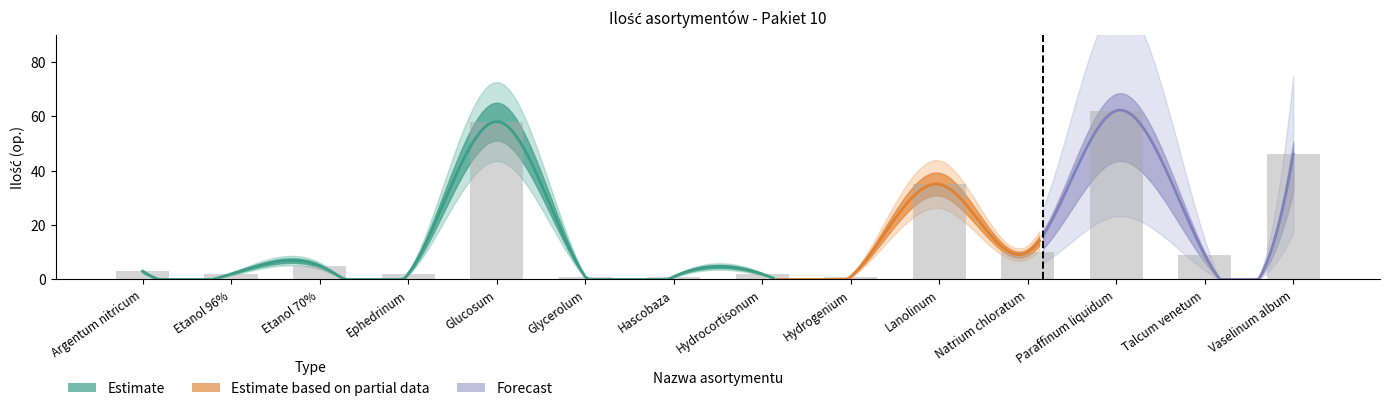

What is the difference between the maximum and second lowest values?

61